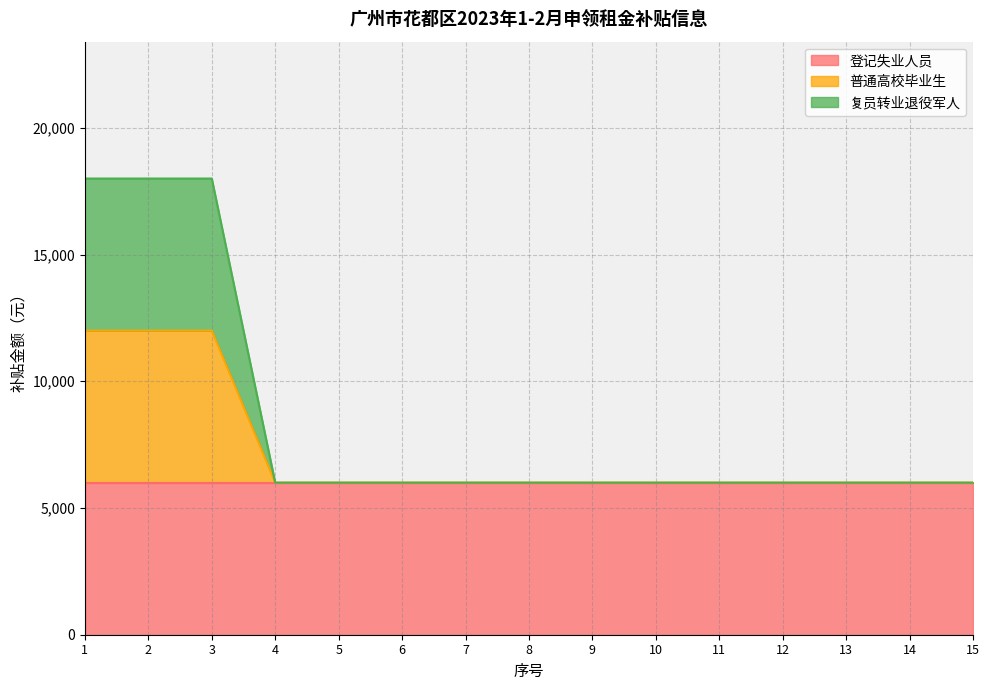

True or false: 普通高校毕业生 and 复员转业退役军人 cross at least once.

False